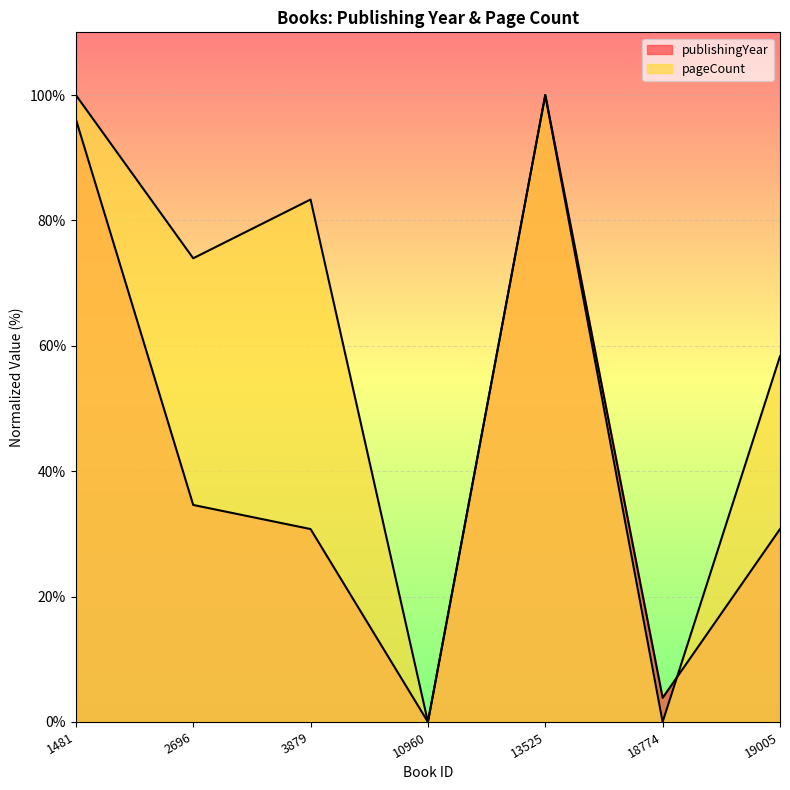

At how many categories does at least one series exceed 53?

5